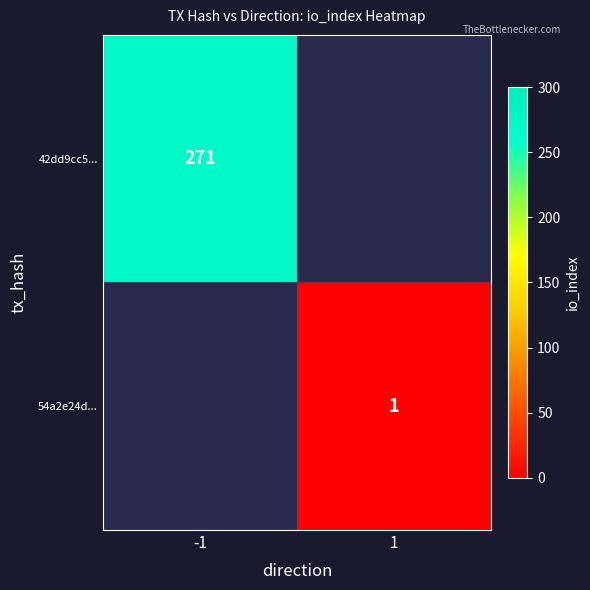

The value of 54a2e24d... at 1 is 2. True or false?

False